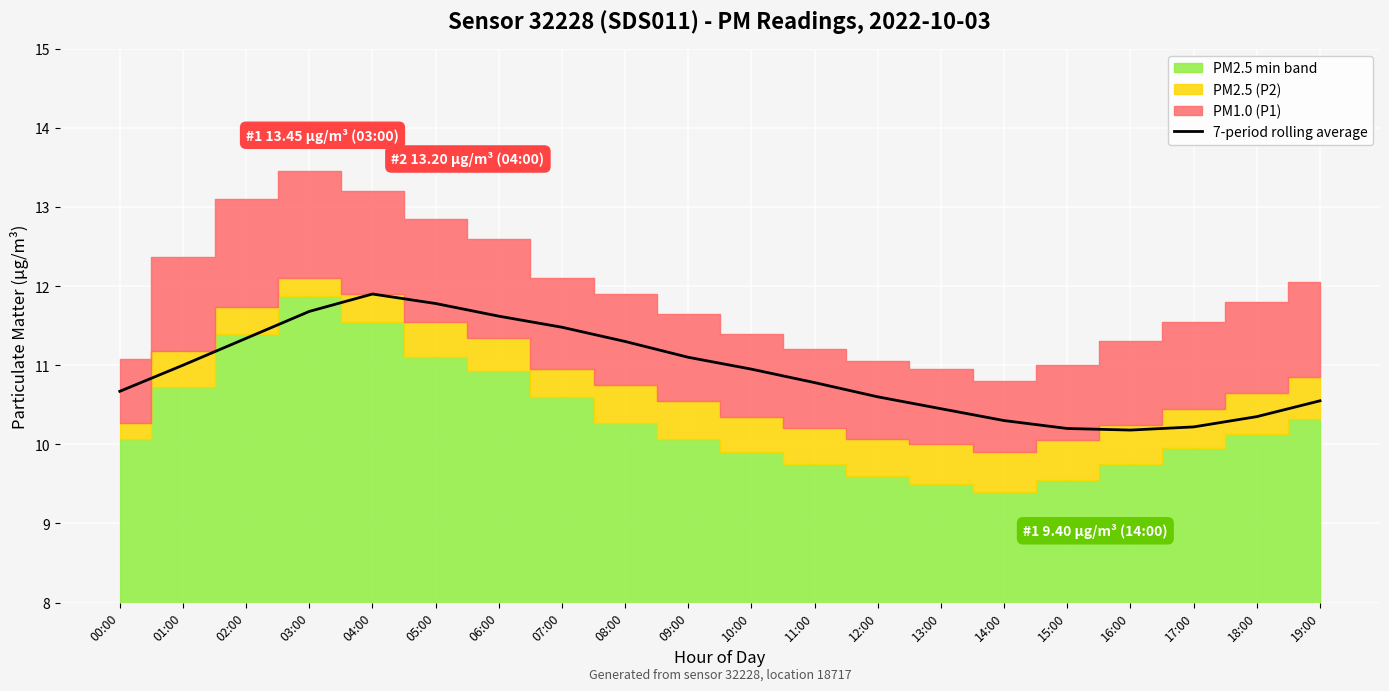

What is the maximum value for 7-period rolling average?

11.9